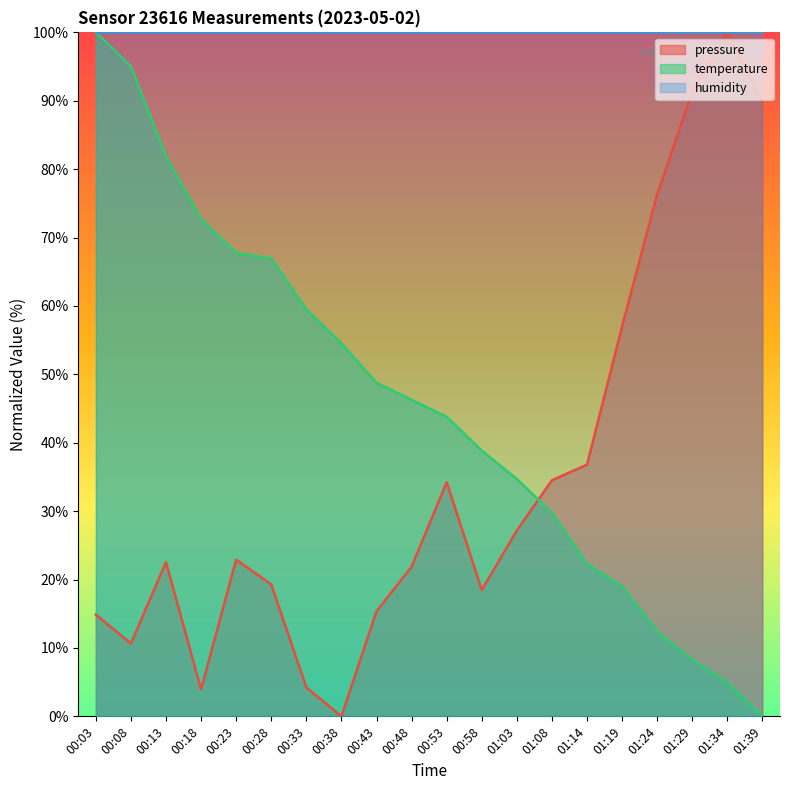

At which label does pressure first exceed 22?

00:13